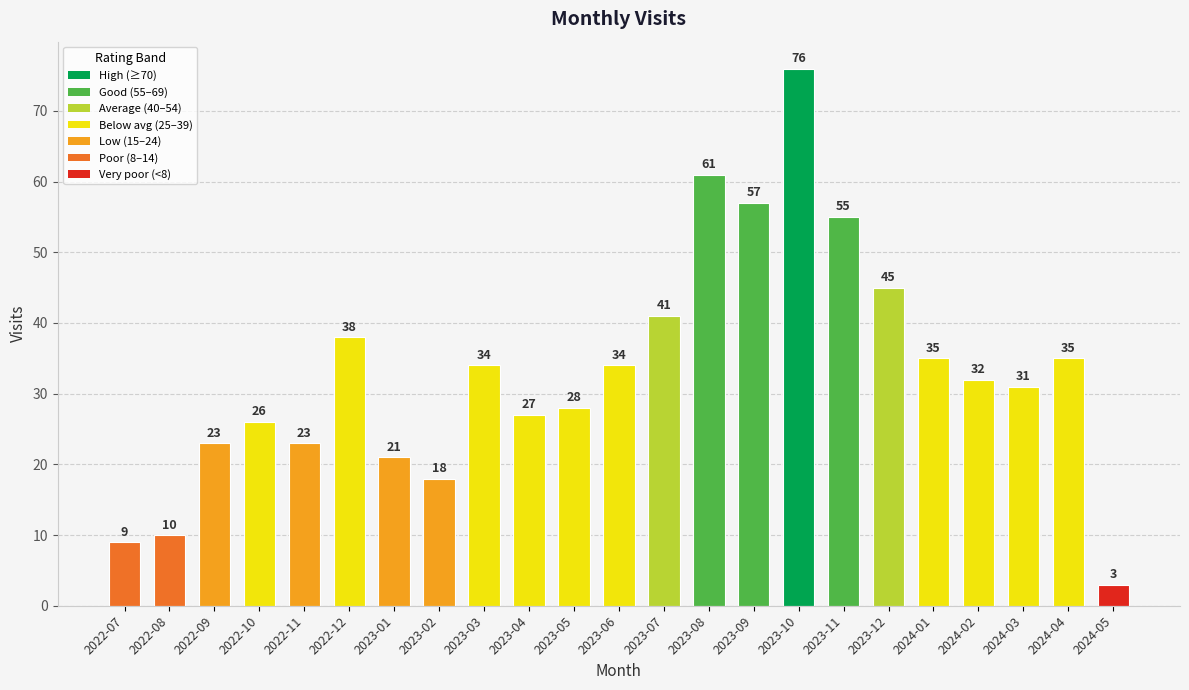

At which label is the value closest to 39?

2022-12